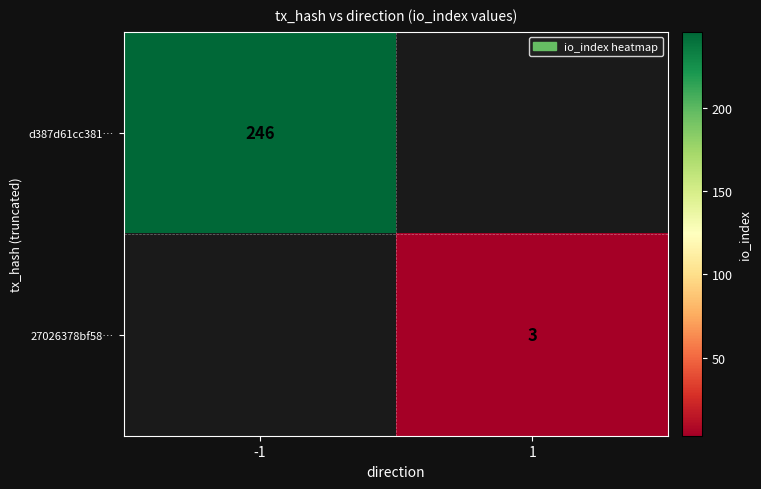

How many series are shown in this chart?

2